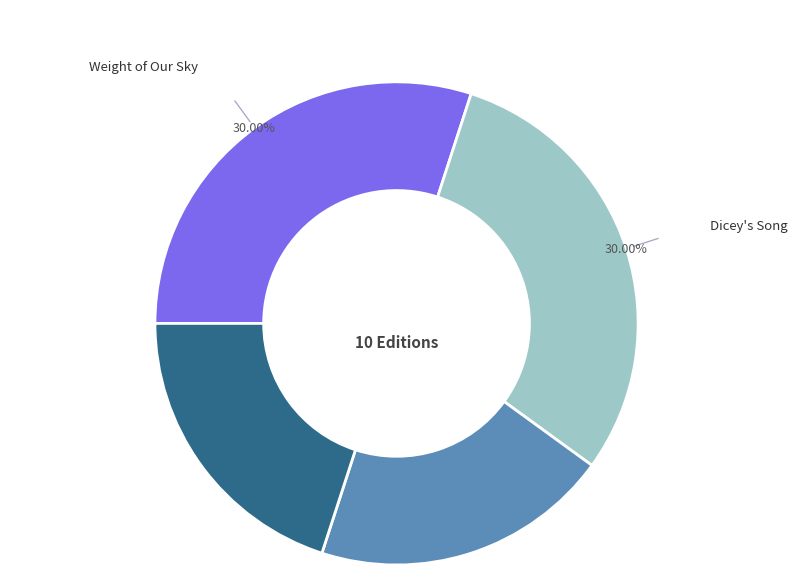

Is there a majority slice in this chart?

No